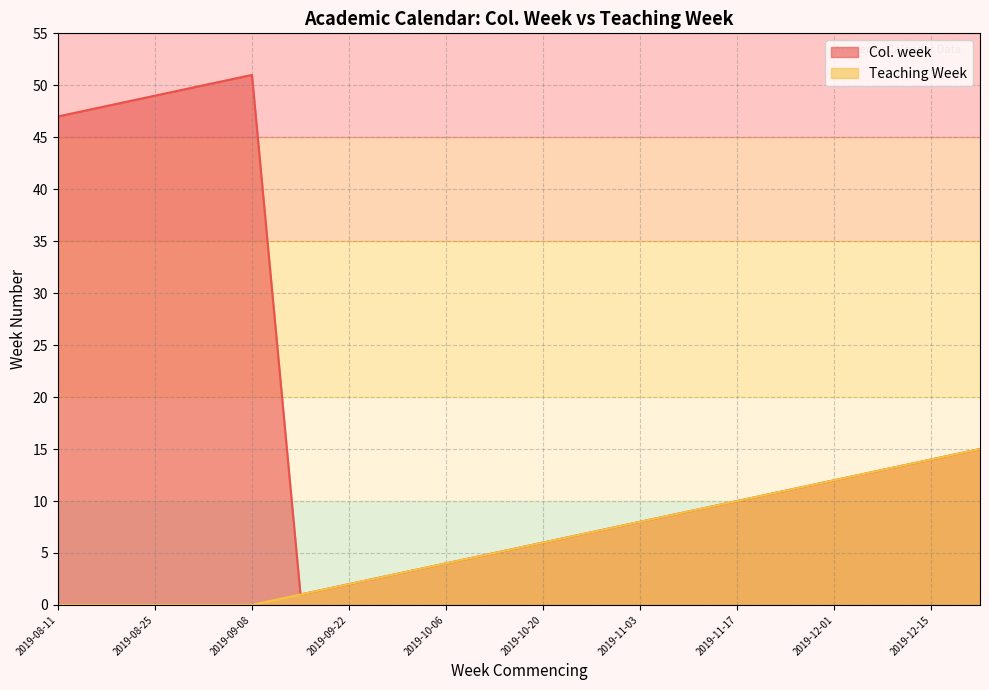

List the series in order of their peak value, highest first.

Col. week, Teaching Week